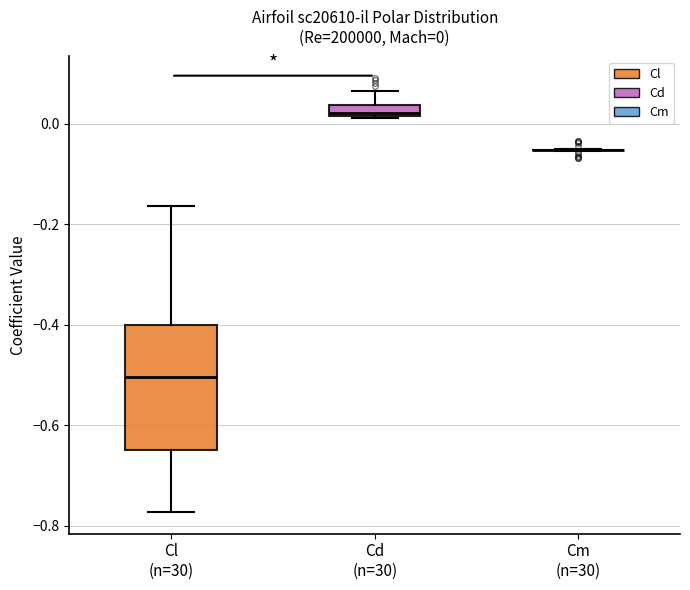

Which box is the tallest, from its lower edge to its upper edge?

Cl (n=30)